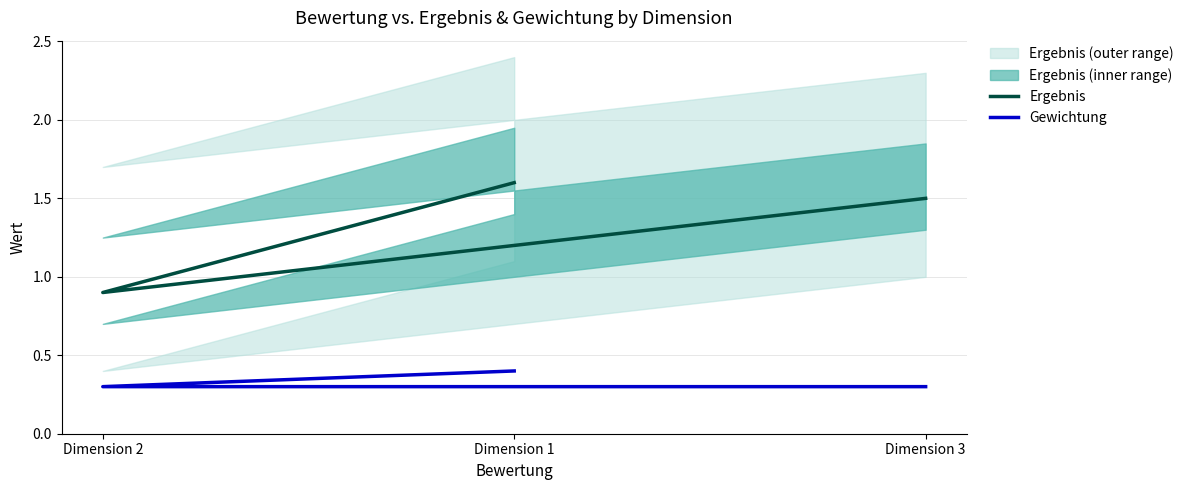

What are all the series names shown in the legend?

Ergebnis, Gewichtung